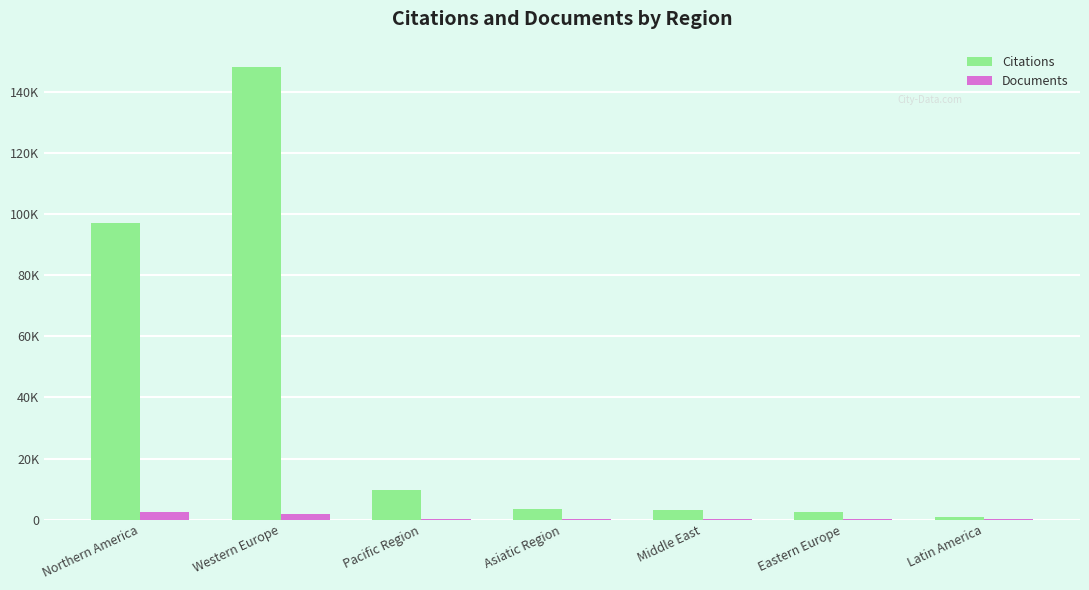

What are all the series names shown in the legend?

Citations, Documents